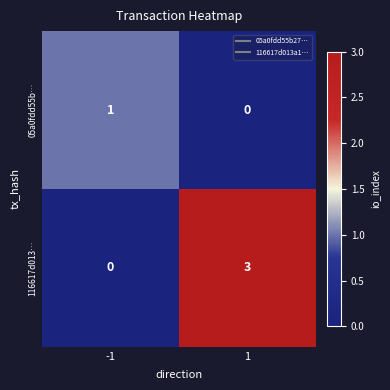

What is the difference between the maximum and minimum values in the 116617d013… series?

3